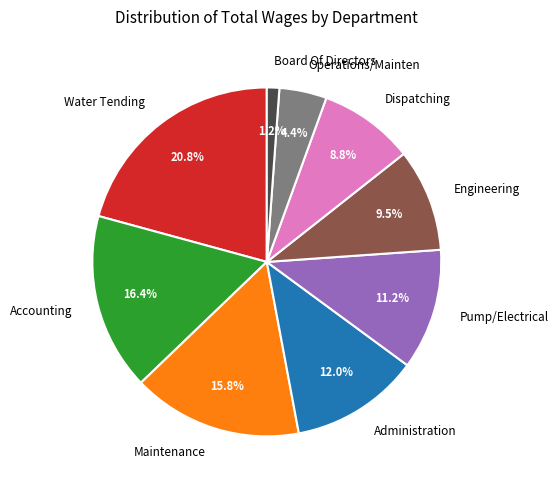

True or false: Maintenance accounts for 4% of the total.

False